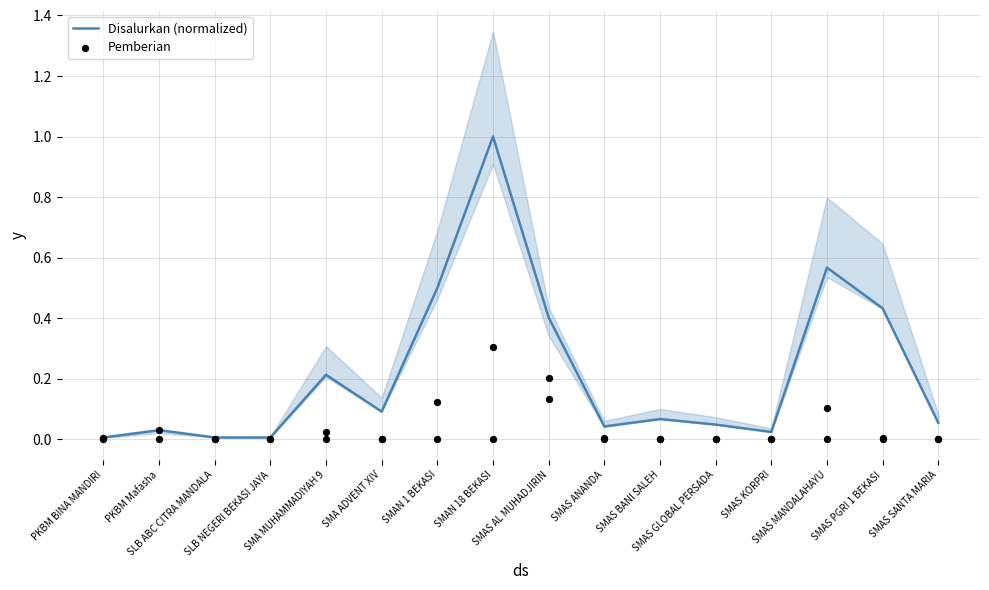

Which series reaches the minimum Y coordinate?

Pemberian